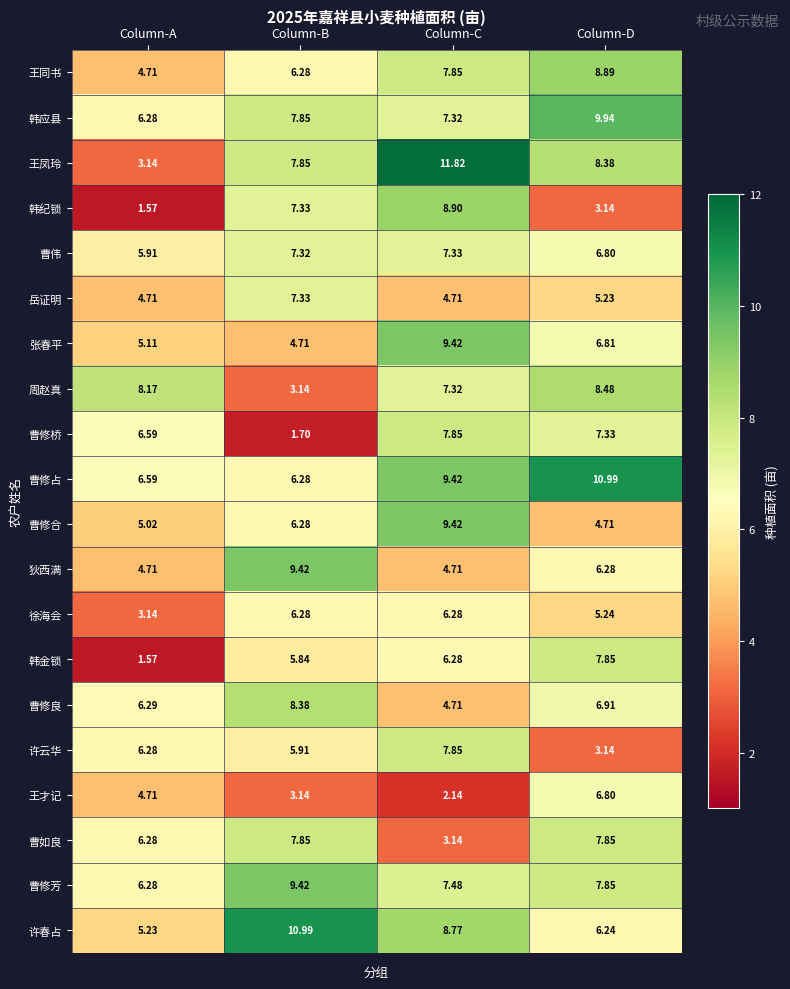

Where is 周赵真 nearest to the value 5?

Column-B